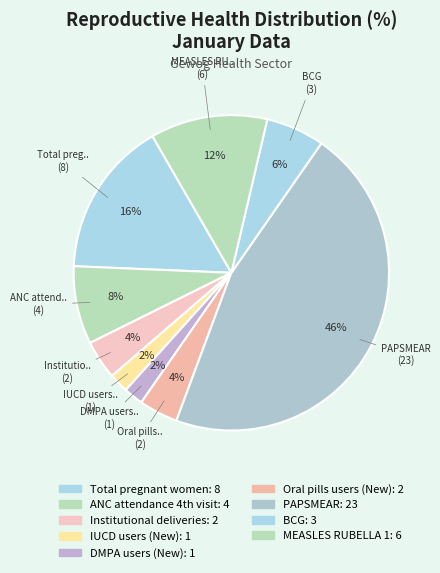

How many slices are in this pie chart?

9